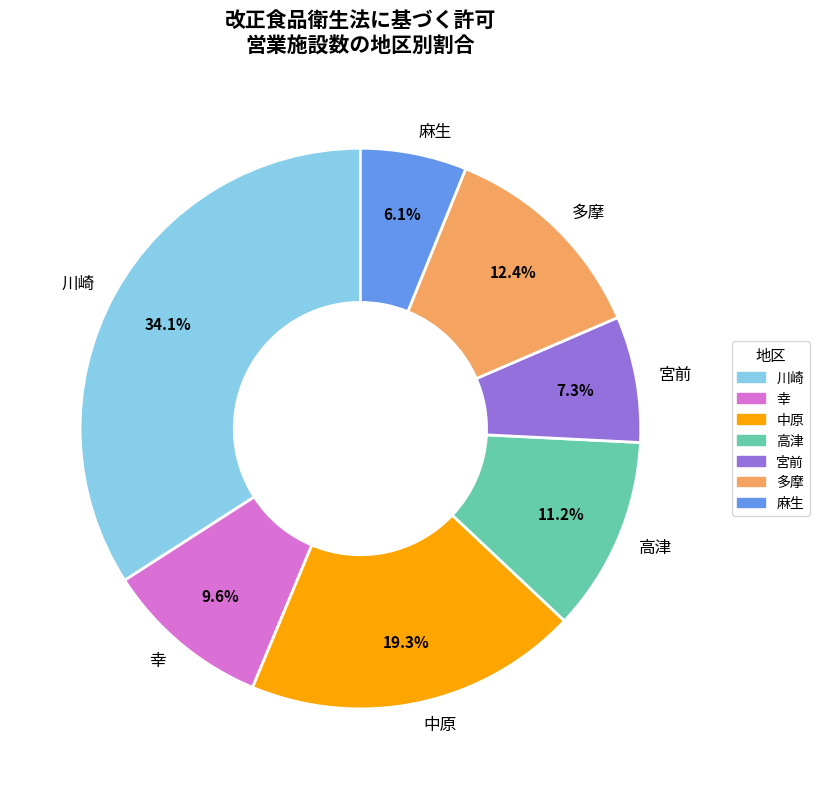

Which category has the biggest portion of the pie?

川崎